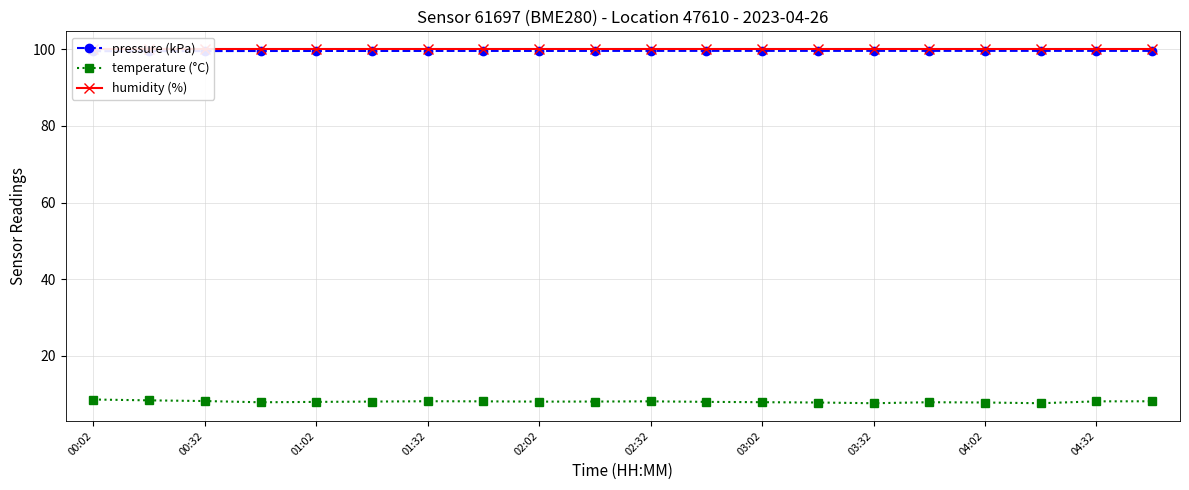

True or false: temperature (°C) has a value of 3.6 at 03:32.

False